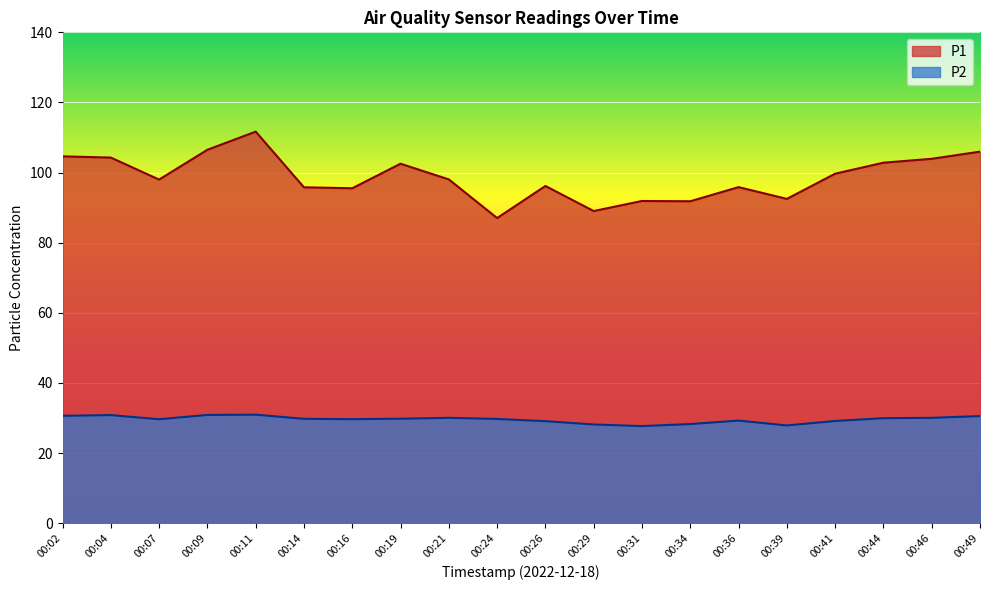

Is it true that P1 equals 126.4 at 00:31?

False